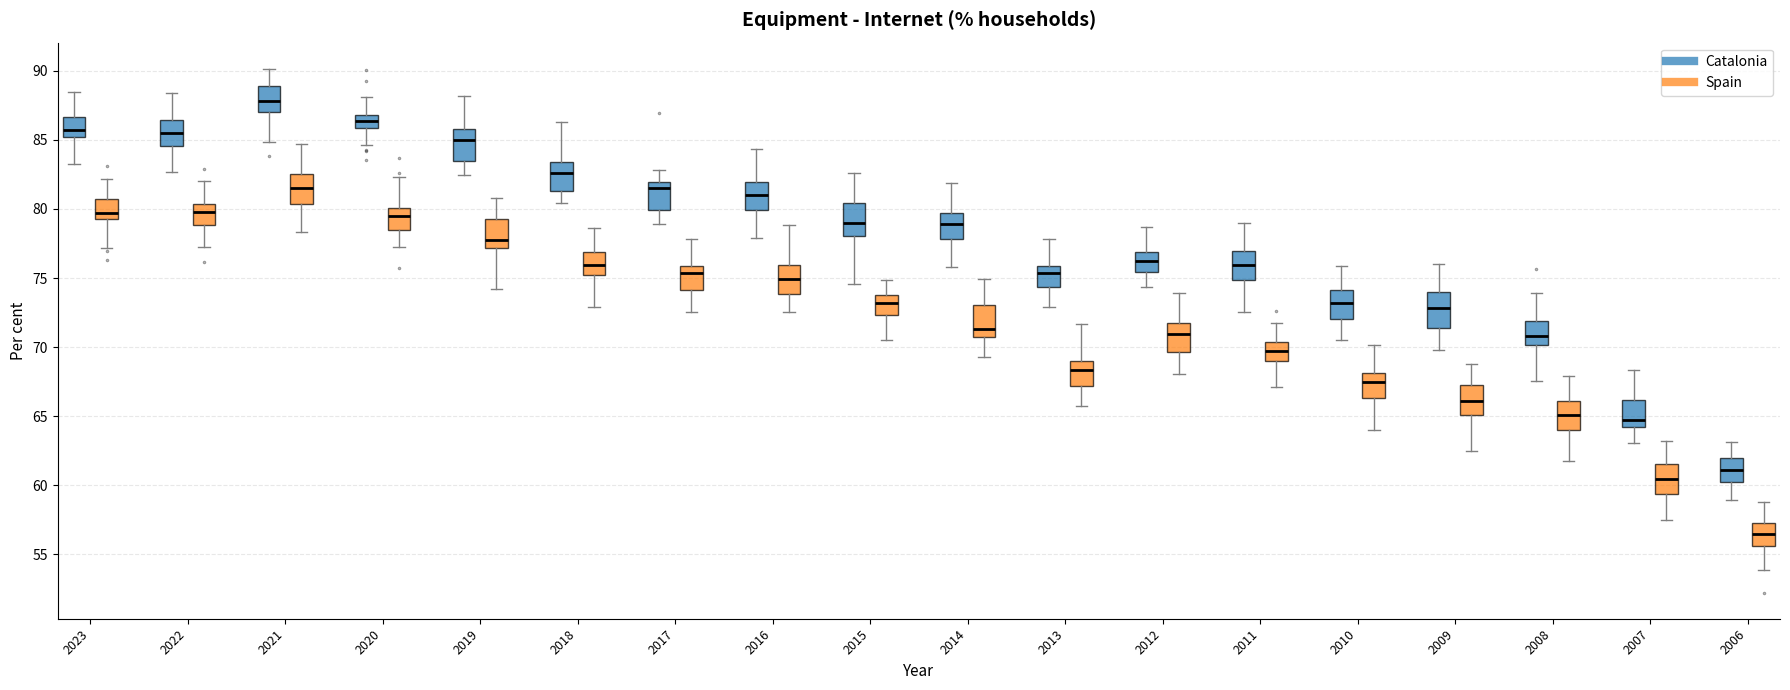

Reading left to right, read every box against the y-axis: the position of its median line, the range the box covers, and the ends of its whiskers. The values are not printed on the chart, so give them approximately, as read against the axis.

2023 (Catalonia): median 85.5, box 85.0 to 86.5, whiskers 83.0 to 88.5
2023 (Spain): median 79.5 (just above the box's lower edge), box 79.5 to 80.5, whiskers 77.0 to 82.0
2022 (Catalonia): median 85.5, box 84.5 to 86.5, whiskers 82.5 to 88.5
2022 (Spain): median 80.0, box 79.0 to 80.5, whiskers 77.5 to 82.0
2021 (Catalonia): median 88.0, box 87.0 to 89.0, whiskers 85.0 to 90.0
2021 (Spain): median 81.5, box 80.5 to 82.5, whiskers 78.5 to 84.5
2020 (Catalonia): median 86.5, box 86.0 to 87.0, whiskers 84.5 to 88.0
2020 (Spain): median 79.5, box 78.5 to 80.0, whiskers 77.5 to 82.5
2019 (Catalonia): median 85.0, box 83.5 to 86.0, whiskers 82.5 to 88.0
2019 (Spain): median 78.0, box 77.0 to 79.5, whiskers 74.0 to 81.0
2018 (Catalonia): median 82.5, box 81.5 to 83.5, whiskers 80.5 to 86.5
2018 (Spain): median 76.0, box 75.0 to 77.0, whiskers 73.0 to 78.5
2017 (Catalonia): median 81.5, box 80.0 to 82.0, whiskers 79.0 to 83.0
2017 (Spain): median 75.5, box 74.0 to 76.0, whiskers 72.5 to 78.0
2016 (Catalonia): median 81.0, box 80.0 to 82.0, whiskers 78.0 to 84.5
2016 (Spain): median 75.0, box 74.0 to 76.0, whiskers 72.5 to 79.0
2015 (Catalonia): median 79.0, box 78.0 to 80.5, whiskers 74.5 to 82.5
2015 (Spain): median 73.0, box 72.5 to 74.0, whiskers 70.5 to 75.0
2014 (Catalonia): median 79.0, box 78.0 to 79.5, whiskers 76.0 to 82.0
2014 (Spain): median 71.5, box 71.0 to 73.0, whiskers 69.5 to 75.0
2013 (Catalonia): median 75.5, box 74.5 to 76.0, whiskers 73.0 to 78.0
2013 (Spain): median 68.5, box 67.0 to 69.0, whiskers 65.5 to 71.5
2012 (Catalonia): median 76.0, box 75.5 to 77.0, whiskers 74.5 to 78.5
2012 (Spain): median 71.0, box 69.5 to 71.5, whiskers 68.0 to 74.0
2011 (Catalonia): median 76.0, box 75.0 to 77.0, whiskers 72.5 to 79.0
2011 (Spain): median 69.5, box 69.0 to 70.5, whiskers 67.0 to 72.0
2010 (Catalonia): median 73.0, box 72.0 to 74.0, whiskers 70.5 to 76.0
2010 (Spain): median 67.5, box 66.5 to 68.0, whiskers 64.0 to 70.0
2009 (Catalonia): median 73.0, box 71.5 to 74.0, whiskers 70.0 to 76.0
2009 (Spain): median 66.0, box 65.0 to 67.0, whiskers 62.5 to 69.0
2008 (Catalonia): median 71.0, box 70.0 to 72.0, whiskers 67.5 to 74.0
2008 (Spain): median 65.0, box 64.0 to 66.0, whiskers 61.5 to 68.0
2007 (Catalonia): median 64.5, box 64.0 to 66.0, whiskers 63.0 to 68.5
2007 (Spain): median 60.5, box 59.5 to 61.5, whiskers 57.5 to 63.0
2006 (Catalonia): median 61.0, box 60.5 to 62.0, whiskers 59.0 to 63.0
2006 (Spain): median 56.5, box 55.5 to 57.5, whiskers 54.0 to 59.0